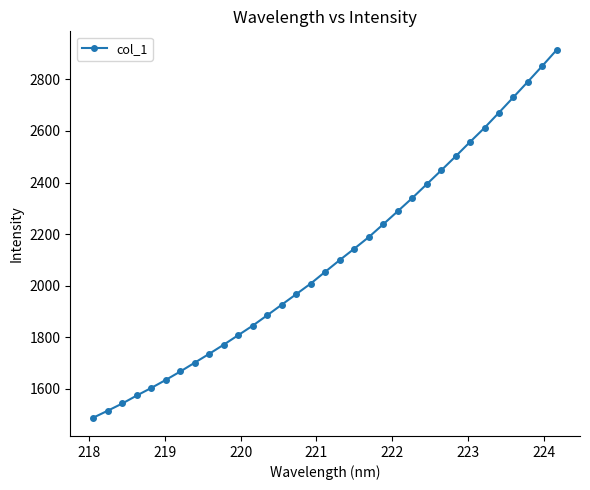

What is the difference between the maximum and minimum values?

1425.8